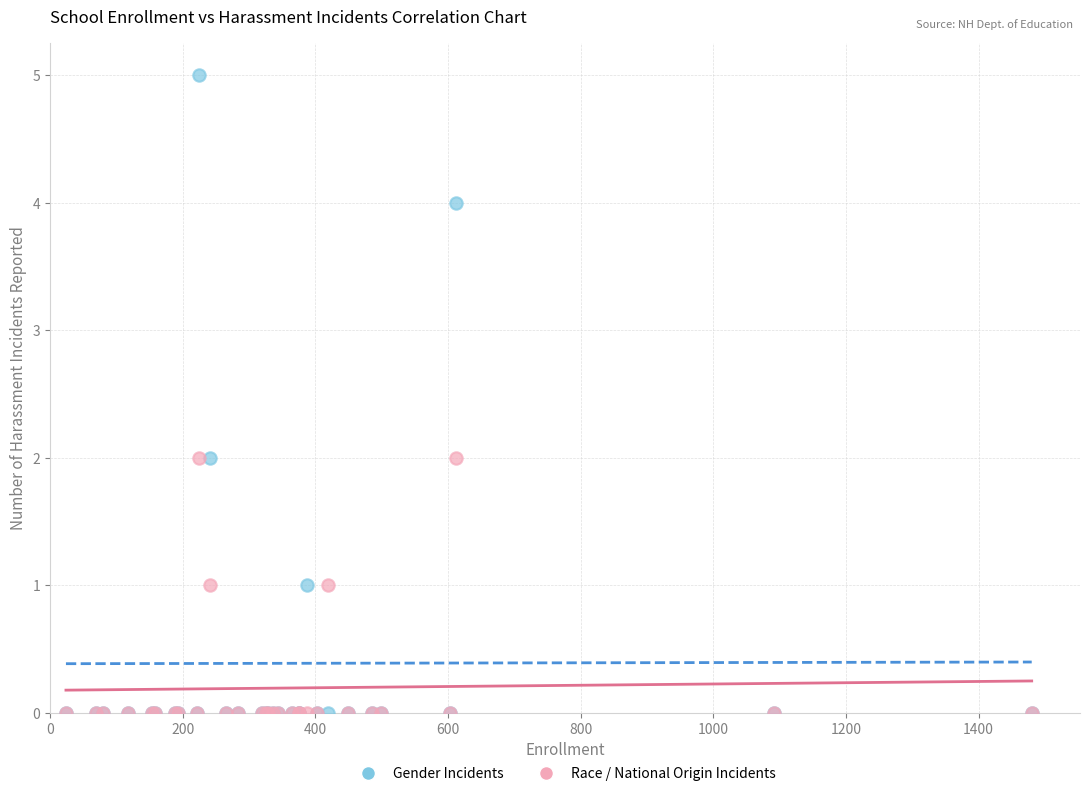

What are all the series names shown in the legend?

Gender Incidents, Race / National Origin Incidents